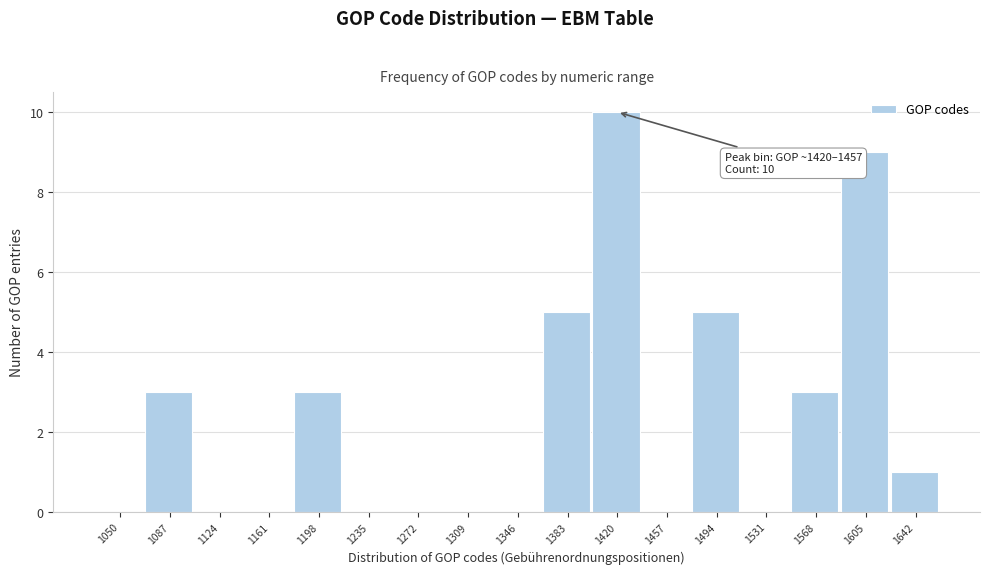

Reading right to left, transcribe all the data shown in this chart.

1642=1	1605=9	1568=3	1531=0	1494=5	1457=0	1420=10	1383=5	1346=0	1309=0	1272=0	1235=0	1198=3	1161=0	1124=0	1087=3	1050=0